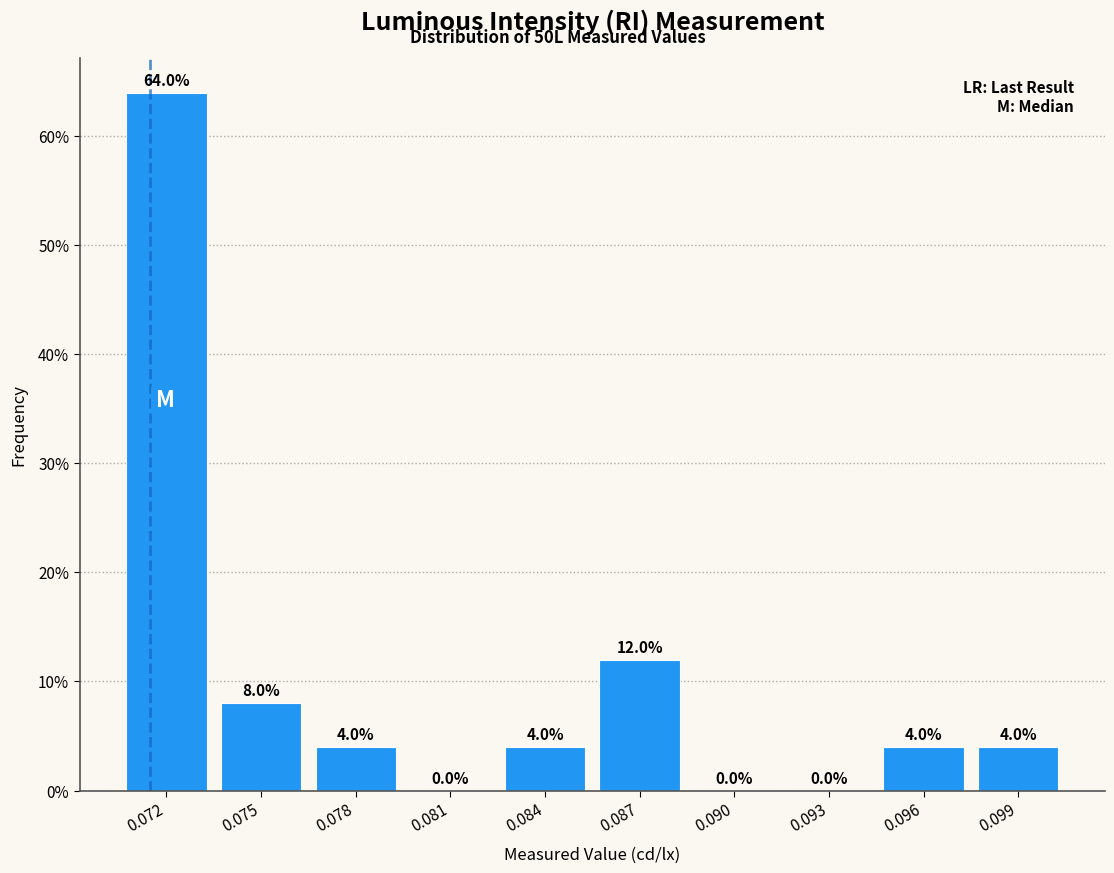

Reading left to right, list all the values displayed in this chart.

0.072=64	0.075=8	0.078=4	0.081=0	0.084=4	0.087=12	0.090=0	0.093=0	0.096=4	0.099=4